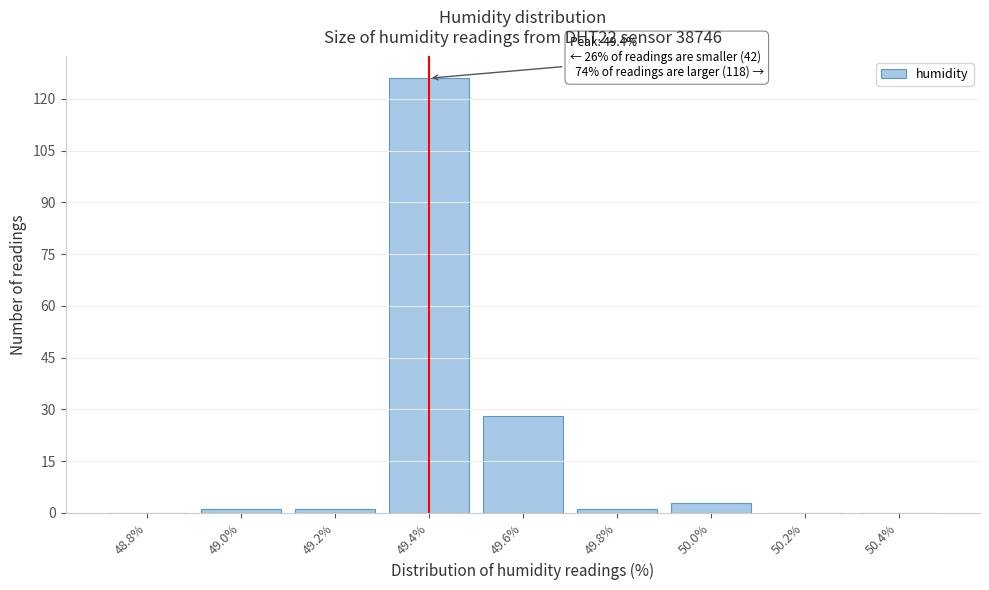

Reading right to left, transcribe all the data shown in this chart.

50.4%=0	50.2%=0	50.0%=3	49.8%=1	49.6%=28	49.4%=126	49.2%=1	49.0%=1	48.8%=0